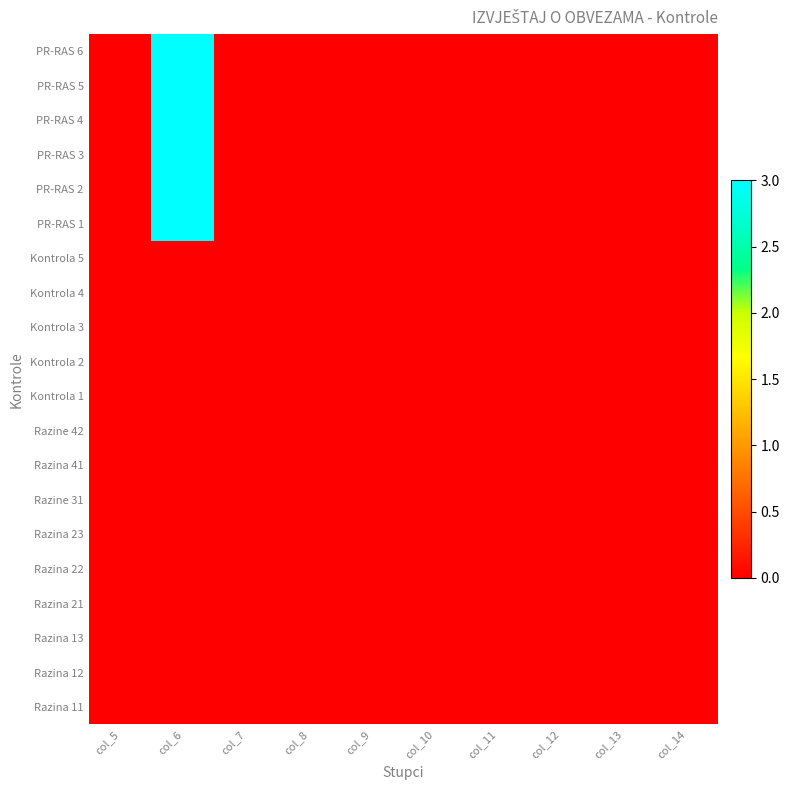

Reading right to left, extract all data points from this chart.

Razina 11: col_14=0	col_13=0	col_12=0	col_11=0	col_10=0	col_9=0	col_8=0	col_7=0	col_6=0	col_5=0
Razina 12: col_14=0	col_13=0	col_12=0	col_11=0	col_10=0	col_9=0	col_8=0	col_7=0	col_6=0	col_5=0
Razina 13: col_14=0	col_13=0	col_12=0	col_11=0	col_10=0	col_9=0	col_8=0	col_7=0	col_6=0	col_5=0
Razina 21: col_14=0	col_13=0	col_12=0	col_11=0	col_10=0	col_9=0	col_8=0	col_7=0	col_6=0	col_5=0
Razina 22: col_14=0	col_13=0	col_12=0	col_11=0	col_10=0	col_9=0	col_8=0	col_7=0	col_6=0	col_5=0
Razina 23: col_14=0	col_13=0	col_12=0	col_11=0	col_10=0	col_9=0	col_8=0	col_7=0	col_6=0	col_5=0
Razine 31: col_14=0	col_13=0	col_12=0	col_11=0	col_10=0	col_9=0	col_8=0	col_7=0	col_6=0	col_5=0
Razina 41: col_14=0	col_13=0	col_12=0	col_11=0	col_10=0	col_9=0	col_8=0	col_7=0	col_6=0	col_5=0
Razine 42: col_14=0	col_13=0	col_12=0	col_11=0	col_10=0	col_9=0	col_8=0	col_7=0	col_6=0	col_5=0
Kontrola 1: col_14=0	col_13=0	col_12=0	col_11=0	col_10=0	col_9=0	col_8=0	col_7=0	col_6=0	col_5=0
Kontrola 2: col_14=0	col_13=0	col_12=0	col_11=0	col_10=0	col_9=0	col_8=0	col_7=0	col_6=0	col_5=0
Kontrola 3: col_14=0	col_13=0	col_12=0	col_11=0	col_10=0	col_9=0	col_8=0	col_7=0	col_6=0	col_5=0
Kontrola 4: col_14=0	col_13=0	col_12=0	col_11=0	col_10=0	col_9=0	col_8=0	col_7=0	col_6=0	col_5=0
Kontrola 5: col_14=0	col_13=0	col_12=0	col_11=0	col_10=0	col_9=0	col_8=0	col_7=0	col_6=0	col_5=0
PR-RAS 1: col_14=0	col_13=0	col_12=0	col_11=0	col_10=0	col_9=0	col_8=0	col_7=0	col_6=3	col_5=0
PR-RAS 2: col_14=0	col_13=0	col_12=0	col_11=0	col_10=0	col_9=0	col_8=0	col_7=0	col_6=3	col_5=0
PR-RAS 3: col_14=0	col_13=0	col_12=0	col_11=0	col_10=0	col_9=0	col_8=0	col_7=0	col_6=3	col_5=0
PR-RAS 4: col_14=0	col_13=0	col_12=0	col_11=0	col_10=0	col_9=0	col_8=0	col_7=0	col_6=3	col_5=0
PR-RAS 5: col_14=0	col_13=0	col_12=0	col_11=0	col_10=0	col_9=0	col_8=0	col_7=0	col_6=3	col_5=0
PR-RAS 6: col_14=0	col_13=0	col_12=0	col_11=0	col_10=0	col_9=0	col_8=0	col_7=0	col_6=3	col_5=0